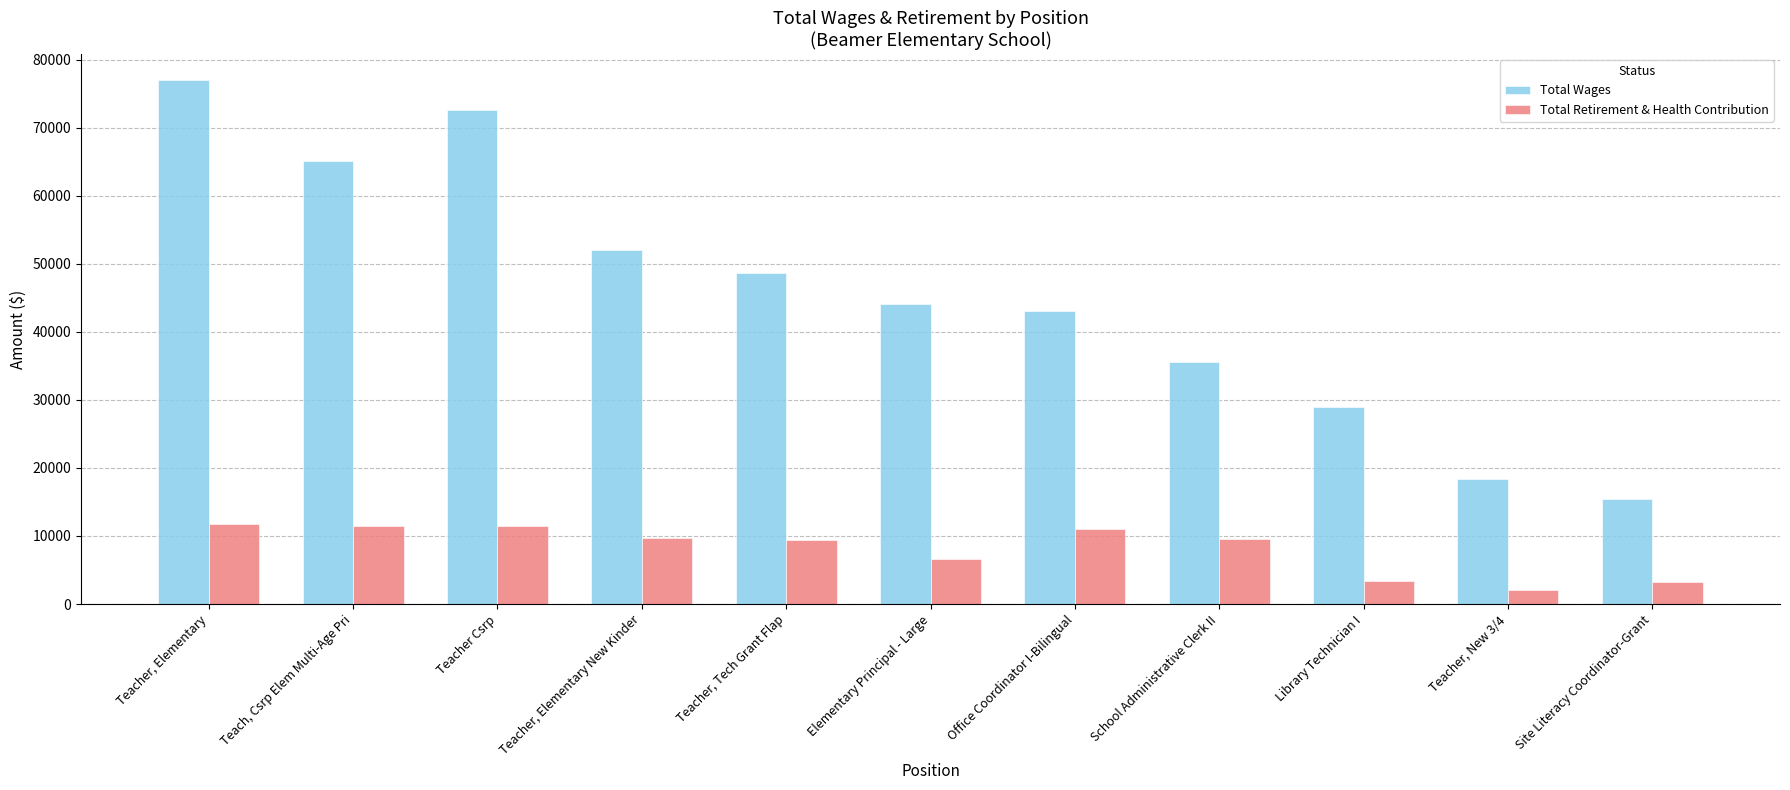

What position from the left is Teacher Csrp?

3